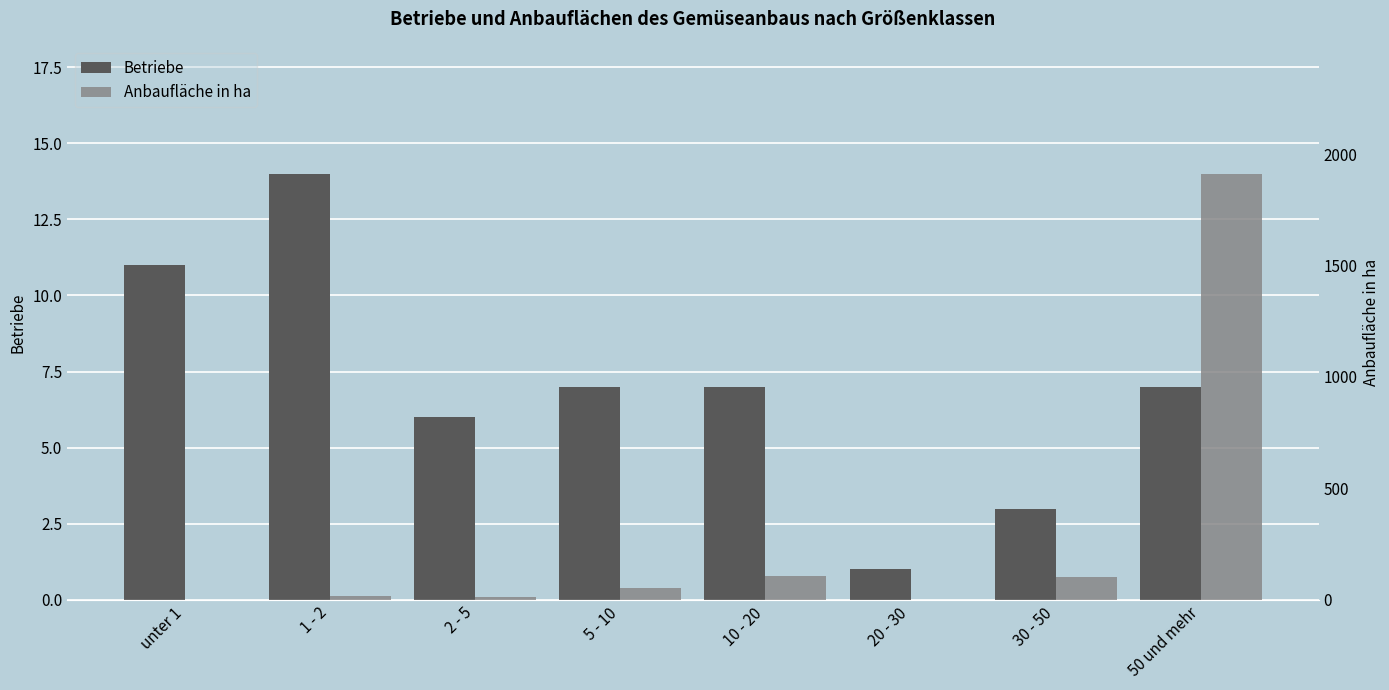

Which category has the highest value across all series?

50 und mehr